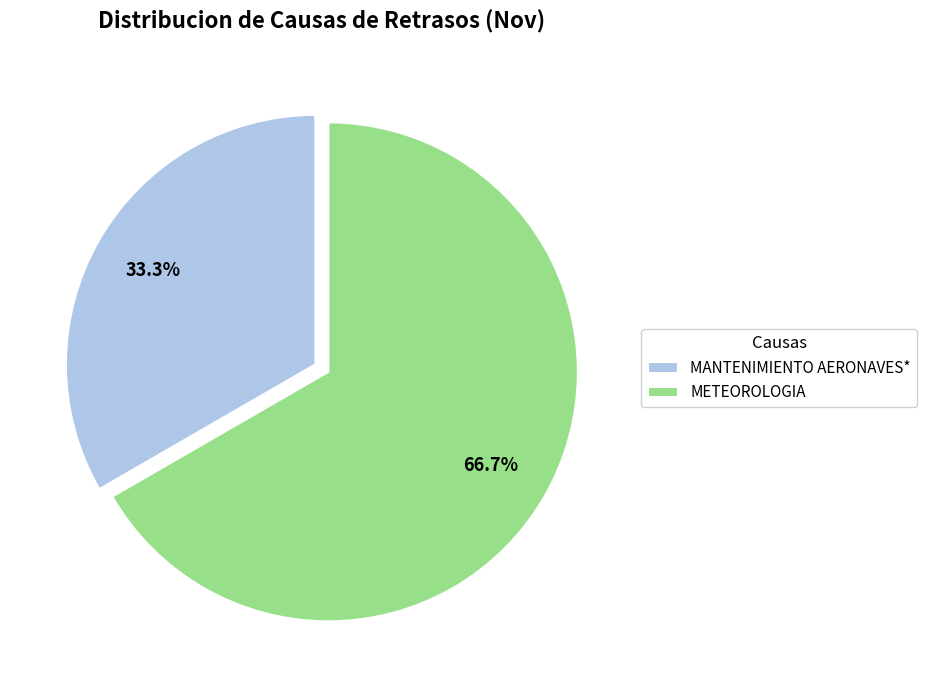

Combined, do MANTENIMIENTO AERONAVES* and METEOROLOGIA account for over 50%?

Yes